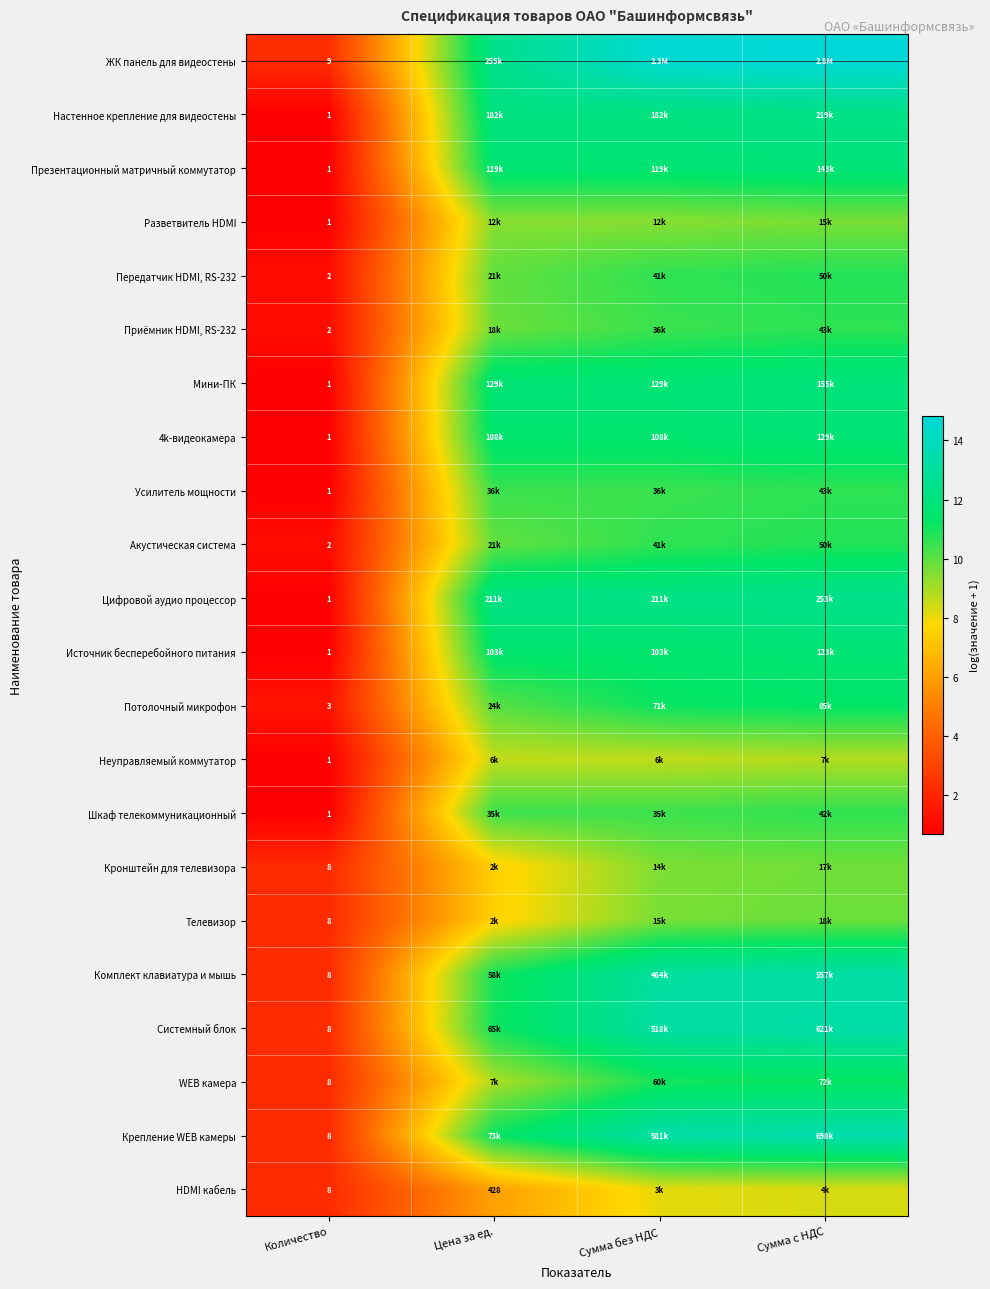

Rank the series at Количество from lowest to highest value.

Настенное крепление для видеостены, Презентационный матричный коммутатор, Разветвитель HDMI, Мини-ПК, 4k-видеокамера, Усилитель мощности, Цифровой аудио процессор, Источник бесперебойного питания, Неуправляемый коммутатор, Шкаф телекоммуникационный, Передатчик HDMI, RS-232, Приёмник HDMI, RS-232, Акустическая система, Потолочный микрофон, Кронштейн для телевизора, Телевизор, Комплект клавиатура и мышь, Системный блок, WEB камера, Крепление WEB камеры, HDMI кабель, ЖК панель для видеостены